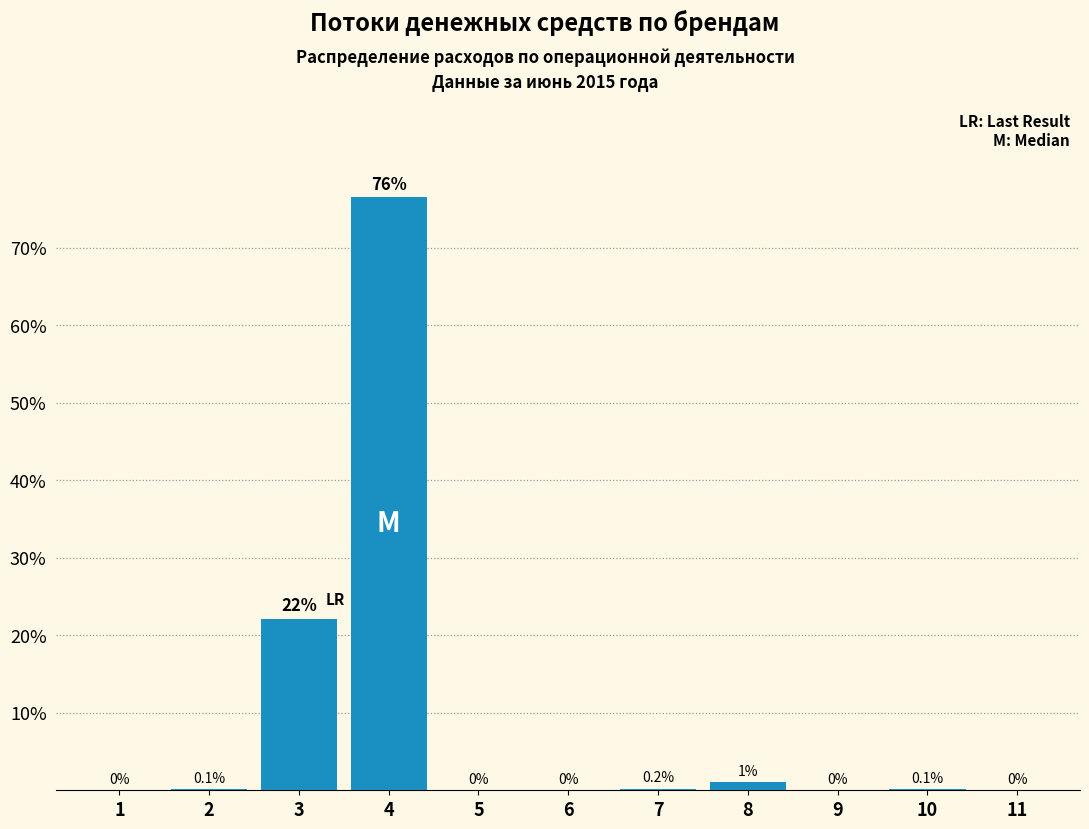

Reading left to right, list all the values displayed in this chart.

1=0.0	2=0.1	3=22.1	4=76.5	5=0.0	6=0.0	7=0.2	8=1.0	9=0.0	10=0.1	11=0.0